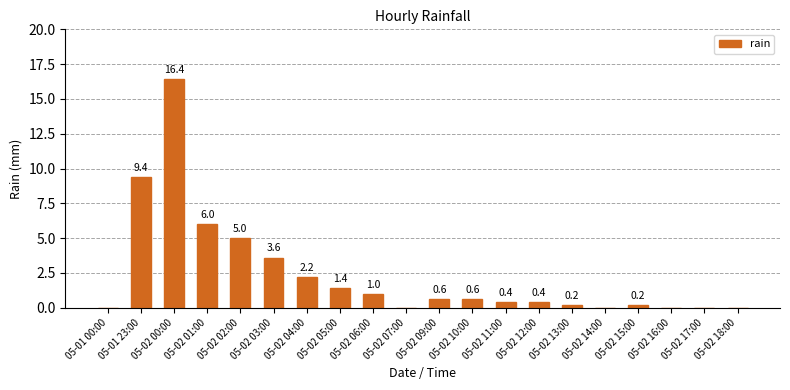

How many values exceed 0?

14